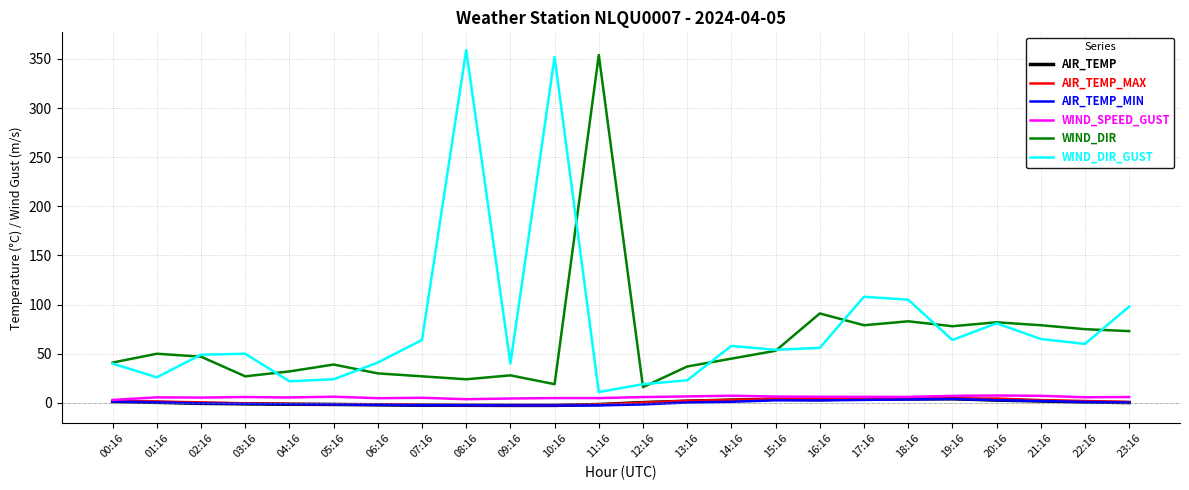

At which label does WIND_DIR reach its peak?

11:16